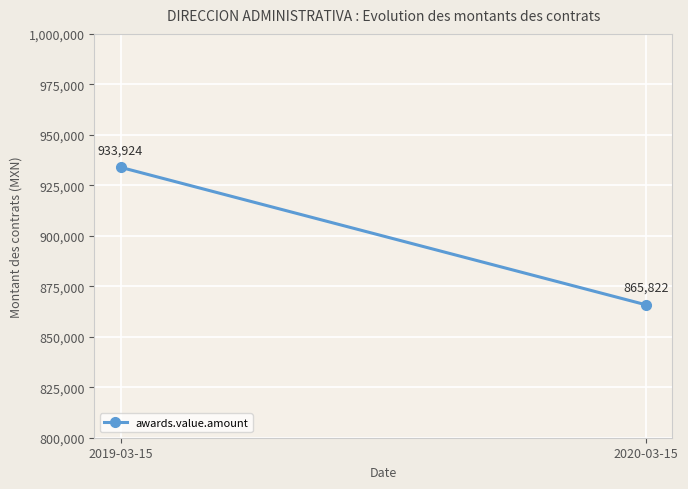

What is the difference between the maximum and minimum values?

68102.2